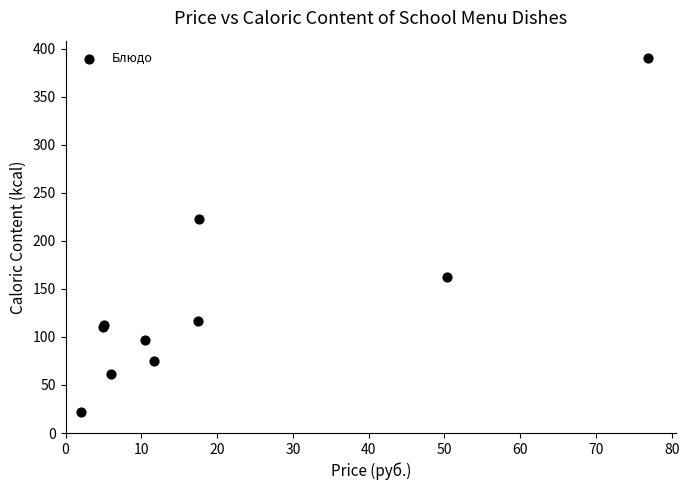

What Y value in the scatter plot is closest to 205?

222.8